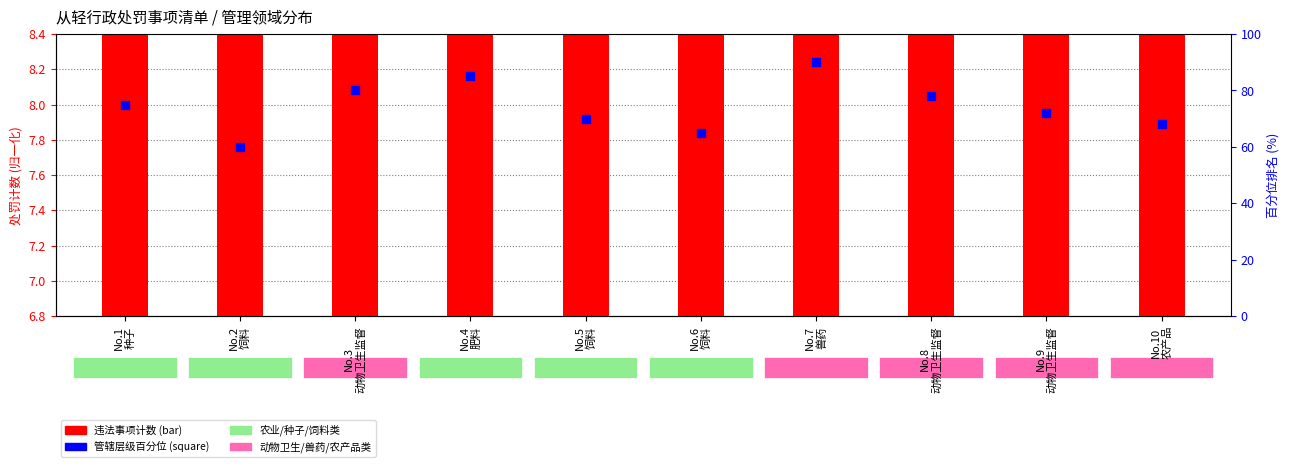

Which series contains the highest Y value?

管辖层级百分位